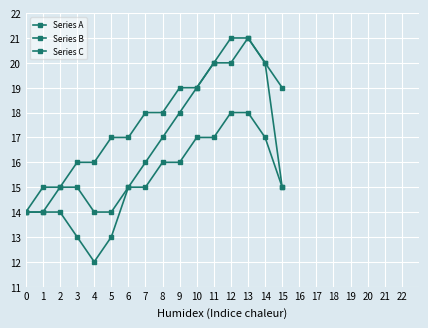

True or false: Series C has a value of 21 at 15.

False